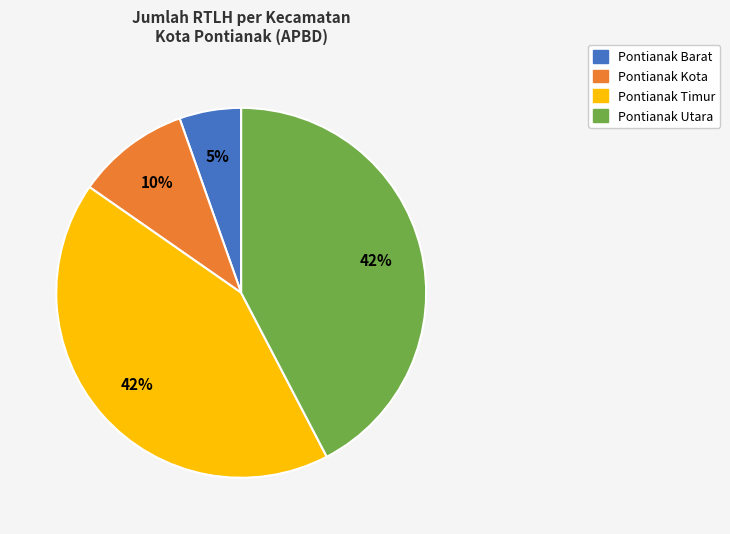

Combined, do Pontianak Utara and Pontianak Barat account for over 50%?

No